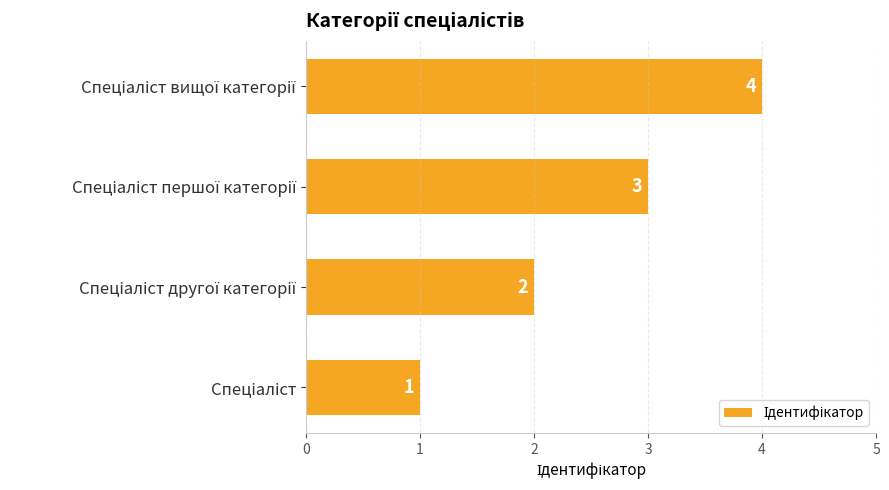

Count the values in the range 2 to 4.

3